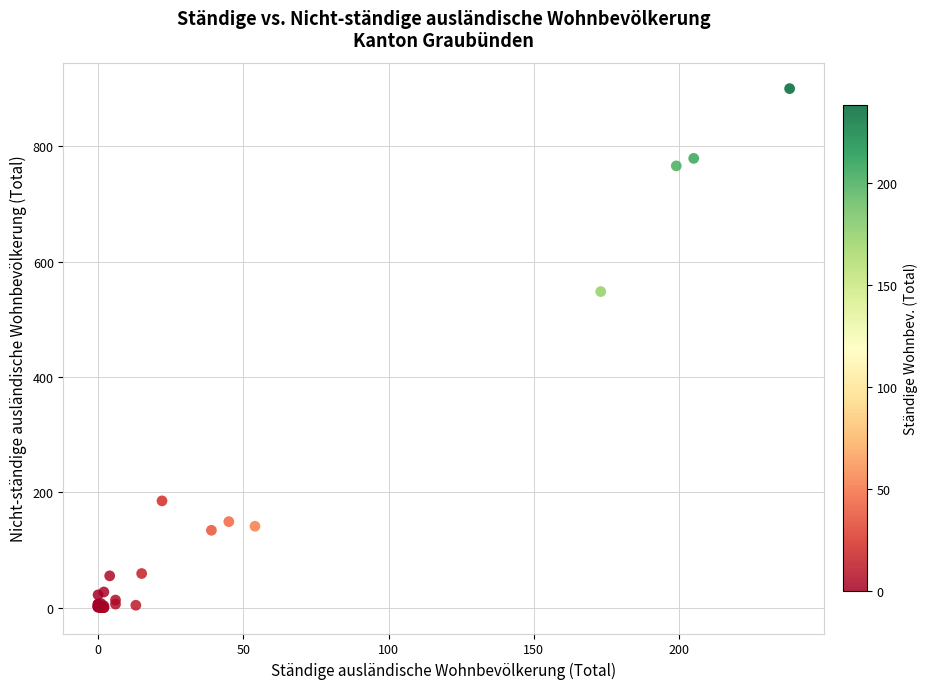

What Y value in the scatter plot is closest to 450?

548